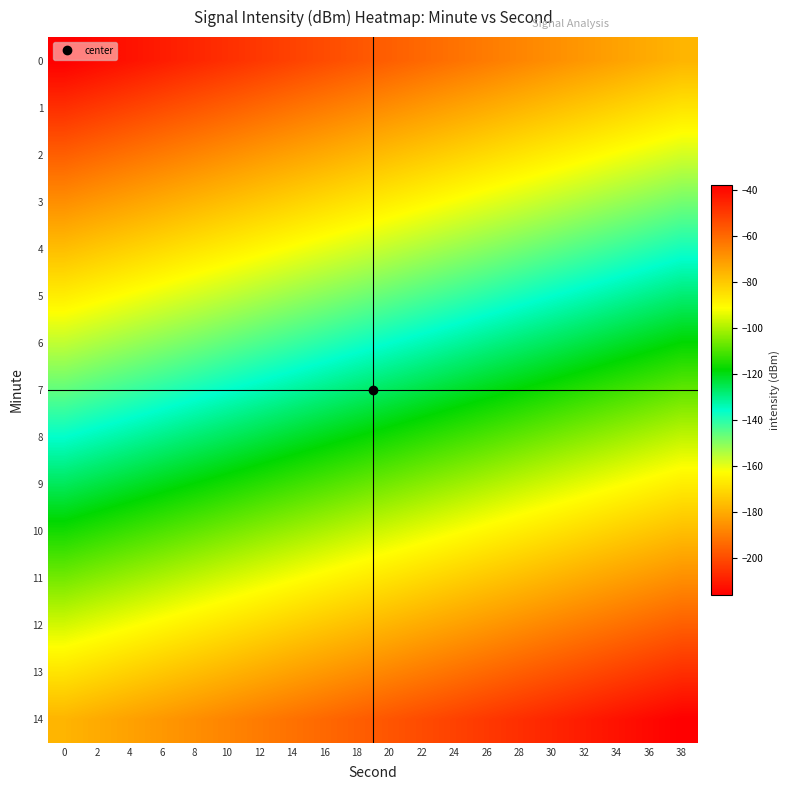

Reading left to right, extract all data points from this chart.

0: 0=-215.9	2=-213.9	4=-211.9	6=-209.9	8=-207.9	10=-205.9	12=-203.9	14=-201.9	16=-199.9	18=-197.9	20=-195.9	22=-193.9	24=-191.9	26=-189.9	28=-187.9	30=-185.9	32=-183.9	34=-181.9	36=-179.9	38=-177.9
1: 0=-205.9	2=-203.9	4=-201.9	6=-199.9	8=-197.9	10=-195.9	12=-193.9	14=-191.9	16=-189.9	18=-187.9	20=-185.9	22=-183.9	24=-181.9	26=-179.9	28=-177.9	30=-175.9	32=-173.9	34=-171.9	36=-169.9	38=-167.9
2: 0=-195.9	2=-193.9	4=-191.9	6=-189.9	8=-187.9	10=-185.9	12=-183.9	14=-181.9	16=-179.9	18=-177.9	20=-175.9	22=-173.9	24=-171.9	26=-169.9	28=-167.9	30=-165.9	32=-163.9	34=-161.9	36=-159.9	38=-157.9
3: 0=-185.9	2=-183.9	4=-181.9	6=-179.9	8=-177.9	10=-175.9	12=-173.9	14=-171.9	16=-169.9	18=-167.9	20=-165.9	22=-163.9	24=-161.9	26=-159.9	28=-157.9	30=-155.9	32=-153.9	34=-151.9	36=-149.9	38=-147.9
4: 0=-175.9	2=-173.9	4=-171.9	6=-169.9	8=-167.9	10=-165.9	12=-163.9	14=-161.9	16=-159.9	18=-157.9	20=-155.9	22=-153.9	24=-151.9	26=-149.9	28=-147.9	30=-145.9	32=-143.9	34=-141.9	36=-139.9	38=-137.9
5: 0=-165.9	2=-163.9	4=-161.9	6=-159.9	8=-157.9	10=-155.9	12=-153.9	14=-151.9	16=-149.9	18=-147.9	20=-145.9	22=-143.9	24=-141.9	26=-139.9	28=-137.9	30=-135.9	32=-133.9	34=-131.9	36=-129.9	38=-127.9
6: 0=-155.9	2=-153.9	4=-151.9	6=-149.9	8=-147.9	10=-145.9	12=-143.9	14=-141.9	16=-139.9	18=-137.9	20=-135.9	22=-133.9	24=-131.9	26=-129.9	28=-127.9	30=-125.9	32=-123.9	34=-121.9	36=-119.9	38=-117.9
7: 0=-145.9	2=-143.9	4=-141.9	6=-139.9	8=-137.9	10=-135.9	12=-133.9	14=-131.9	16=-129.9	18=-127.9	20=-125.9	22=-123.9	24=-121.9	26=-119.9	28=-117.9	30=-115.9	32=-113.9	34=-111.9	36=-109.9	38=-107.9
8: 0=-135.9	2=-133.9	4=-131.9	6=-129.9	8=-127.9	10=-125.9	12=-123.9	14=-121.9	16=-119.9	18=-117.9	20=-115.9	22=-113.9	24=-111.9	26=-109.9	28=-107.9	30=-105.9	32=-103.9	34=-101.9	36=-99.9	38=-97.9
9: 0=-125.9	2=-123.9	4=-121.9	6=-119.9	8=-117.9	10=-115.9	12=-113.9	14=-111.9	16=-109.9	18=-107.9	20=-105.9	22=-103.9	24=-101.9	26=-99.9	28=-97.9	30=-95.9	32=-93.9	34=-91.9	36=-89.9	38=-87.9
10: 0=-115.9	2=-113.9	4=-111.9	6=-109.9	8=-107.9	10=-105.9	12=-103.9	14=-101.9	16=-99.9	18=-97.9	20=-95.9	22=-93.9	24=-91.9	26=-89.9	28=-87.9	30=-85.9	32=-83.9	34=-81.9	36=-79.9	38=-77.9
11: 0=-105.9	2=-103.9	4=-101.9	6=-99.9	8=-97.9	10=-95.9	12=-93.9	14=-91.9	16=-89.9	18=-87.9	20=-85.9	22=-83.9	24=-81.9	26=-79.9	28=-77.9	30=-75.9	32=-73.9	34=-71.9	36=-69.9	38=-67.9
12: 0=-95.9	2=-93.9	4=-91.9	6=-89.9	8=-87.9	10=-85.9	12=-83.9	14=-81.9	16=-79.9	18=-77.9	20=-75.9	22=-73.9	24=-71.9	26=-69.9	28=-67.9	30=-65.9	32=-63.9	34=-61.9	36=-59.9	38=-57.9
13: 0=-85.9	2=-83.9	4=-81.9	6=-79.9	8=-77.9	10=-75.9	12=-73.9	14=-71.9	16=-69.9	18=-67.9	20=-65.9	22=-63.9	24=-61.9	26=-59.9	28=-57.9	30=-55.9	32=-53.9	34=-51.9	36=-49.9	38=-47.9
14: 0=-75.9	2=-73.9	4=-71.9	6=-69.9	8=-67.9	10=-65.9	12=-63.9	14=-61.9	16=-59.9	18=-57.9	20=-55.9	22=-53.9	24=-51.9	26=-49.9	28=-47.9	30=-45.9	32=-43.9	34=-41.9	36=-39.9	38=-37.9